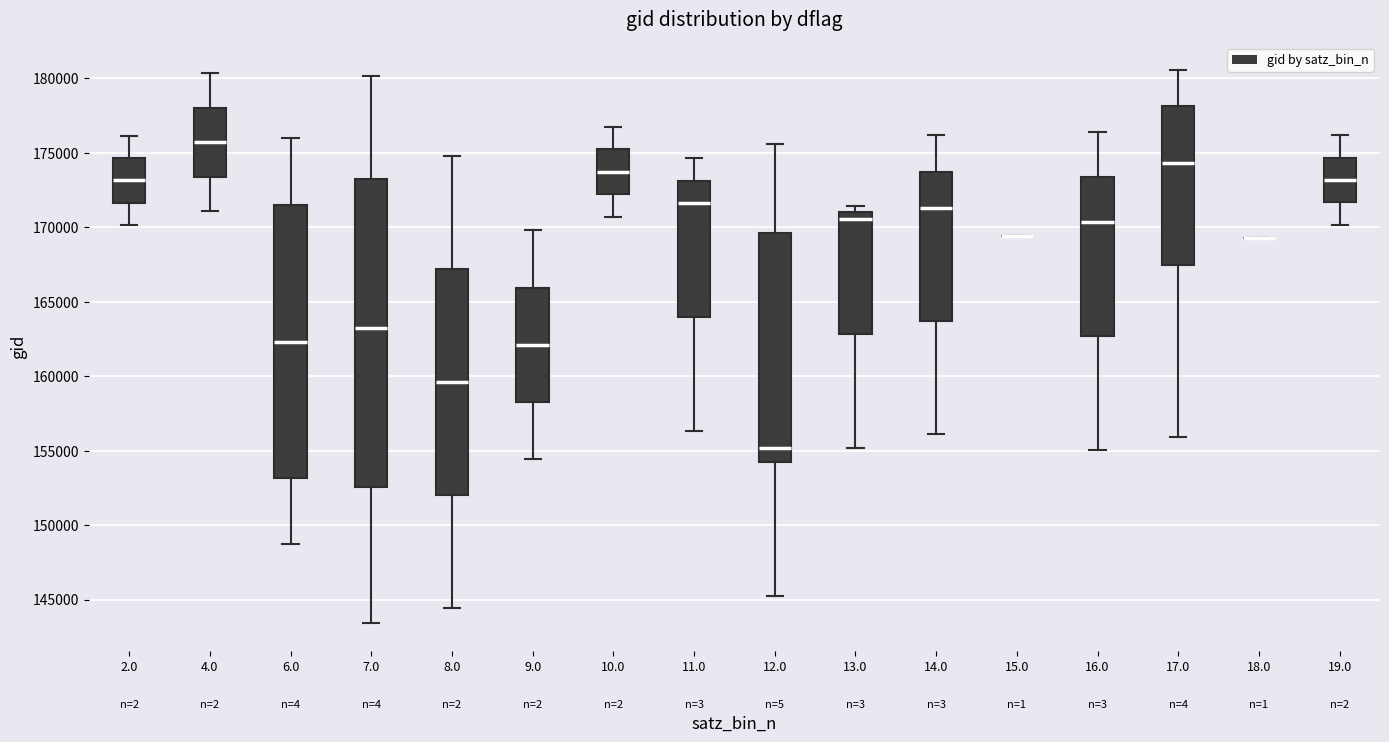

Reading left to right, read every box against the y-axis: the position of its median line, the range the box covers, and the ends of its whiskers. The values are not printed on the chart, so give them approximately, as read against the axis.

2.0: median 173000, box 171500 to 174500, whiskers 170000 to 176000
4.0: median 175500, box 173500 to 178000, whiskers 171000 to 180500
6.0: median 162500, box 153000 to 171500, whiskers 148500 to 176000
7.0: median 163000, box 152500 to 173000, whiskers 143500 to 180000
8.0: median 159500, box 152000 to 167000, whiskers 144500 to 175000
9.0: median 162000, box 158500 to 166000, whiskers 154500 to 170000
10.0: median 173500, box 172000 to 175000, whiskers 170500 to 176500
11.0: median 171500, box 164000 to 173000, whiskers 156500 to 174500
12.0: median 155000, box 154000 to 169500, whiskers 145000 to 175500
13.0: median 170500, box 163000 to 171000, whiskers 155000 to 171500
14.0: median 171500, box 163500 to 173500, whiskers 156000 to 176000
15.0: box collapsed to a line at 169500, whiskers 169500 to 169500
16.0: median 170500, box 162500 to 173500, whiskers 155000 to 176500
17.0: median 174500, box 167500 to 178000, whiskers 156000 to 180500
18.0: box collapsed to a line at 169500, whiskers 169500 to 169500
19.0: median 173000, box 171500 to 174500, whiskers 170000 to 176000